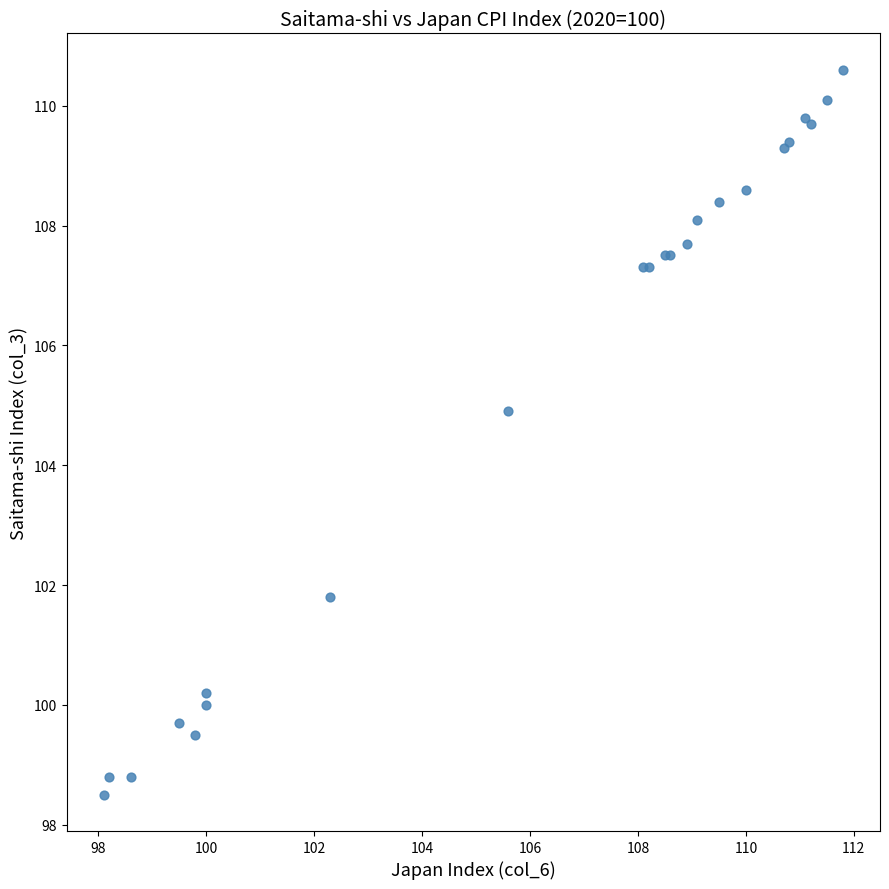

What Y value in the scatter plot is closest to 104?

104.9